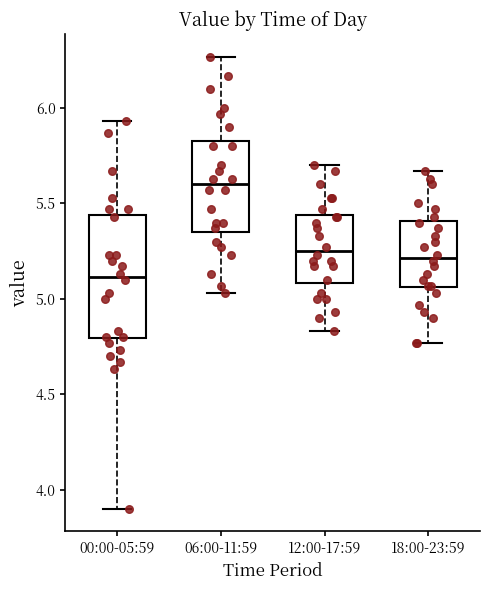

Where is the lower edge of the box for 00:00-05:59 on the y-axis? The values are not printed on the chart, so give them approximately, as read against the axis.

4.80